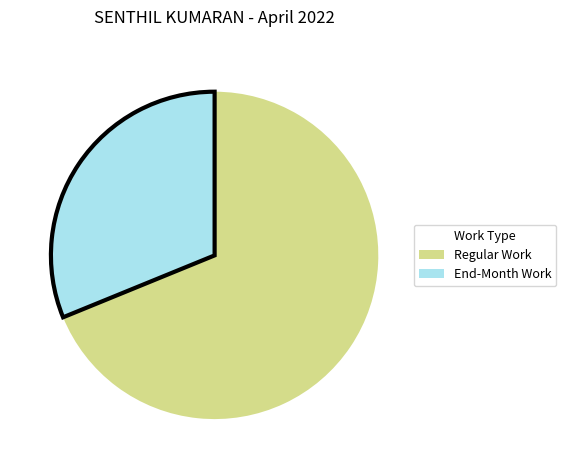

Is there a majority slice in this chart?

Yes